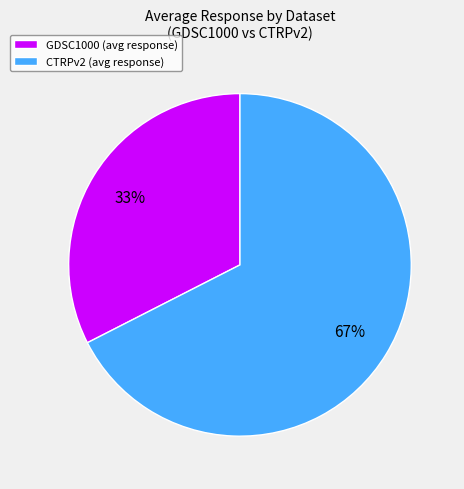

How many segments does this pie chart have?

2